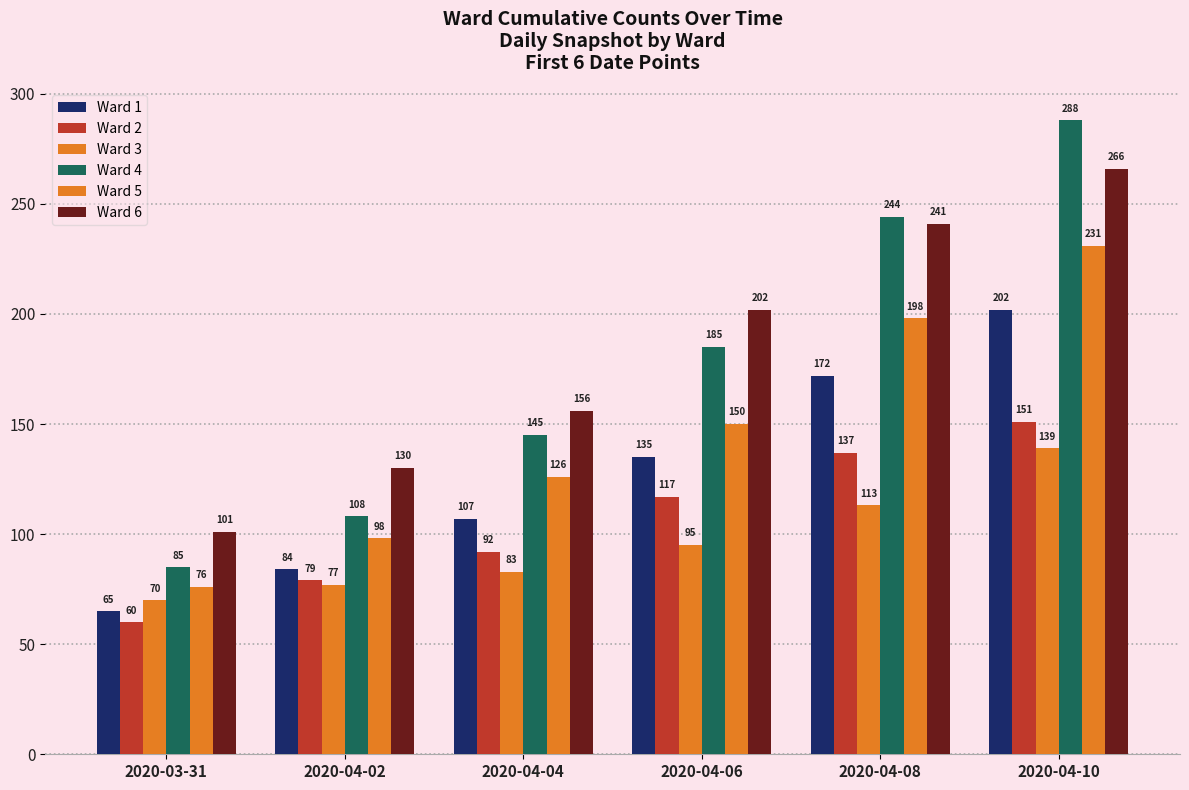

What is the sum of the Ward 6 values at 2020-04-10 and 2020-04-04?

422